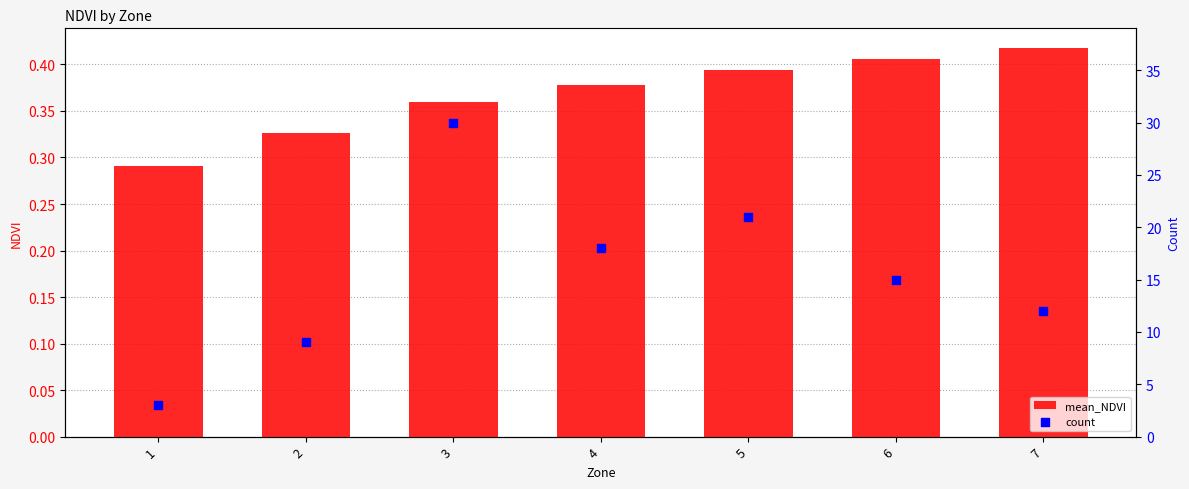

Which series has the largest total across all categories?

count